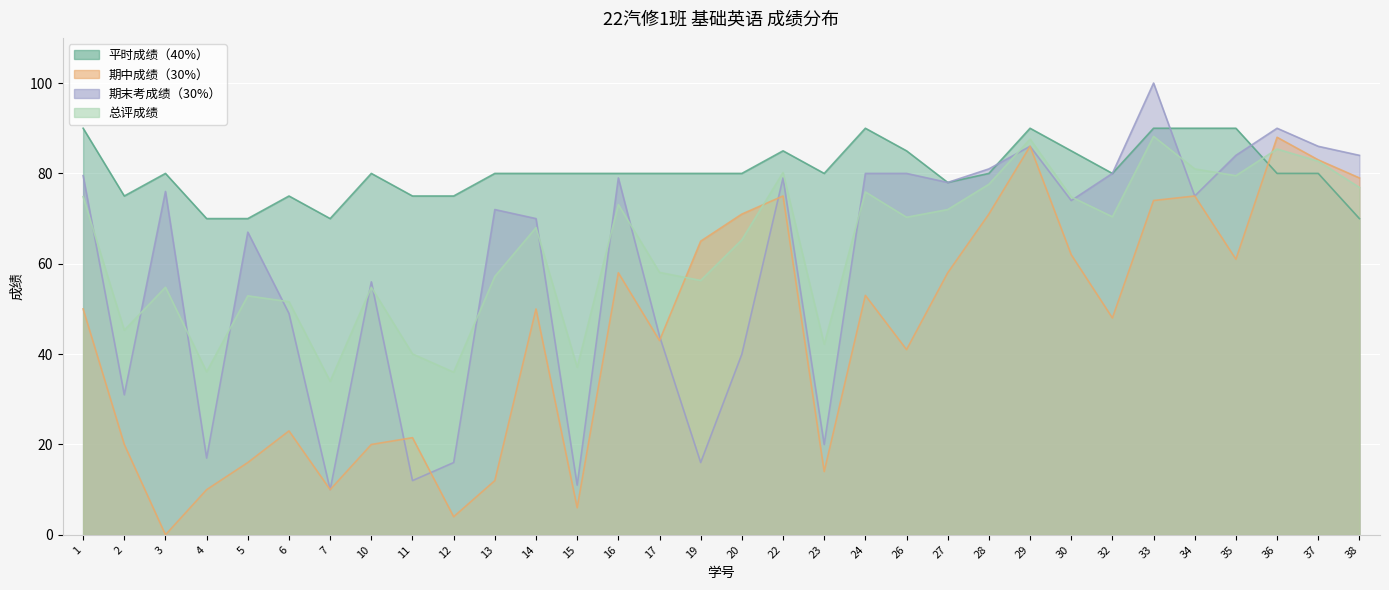

Which series has the largest range (max minus min)?

期末考成绩（30%）